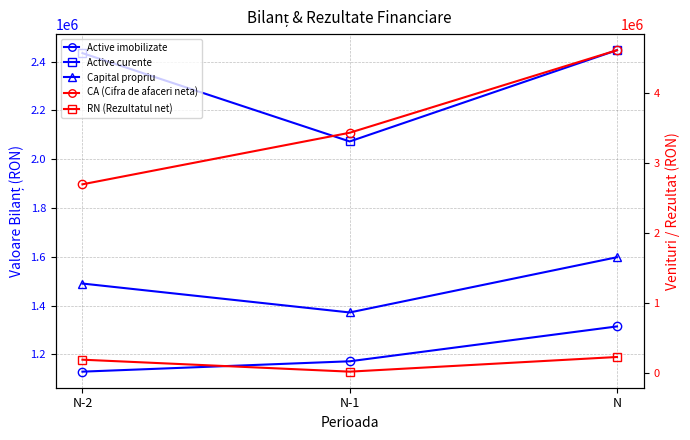

Is it true that Active curente equals 2446967 at N?

True